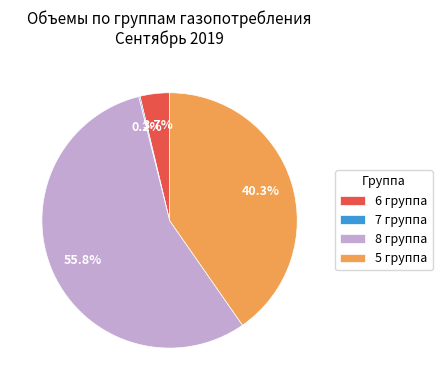

Which category accounts for the majority?

8 группа